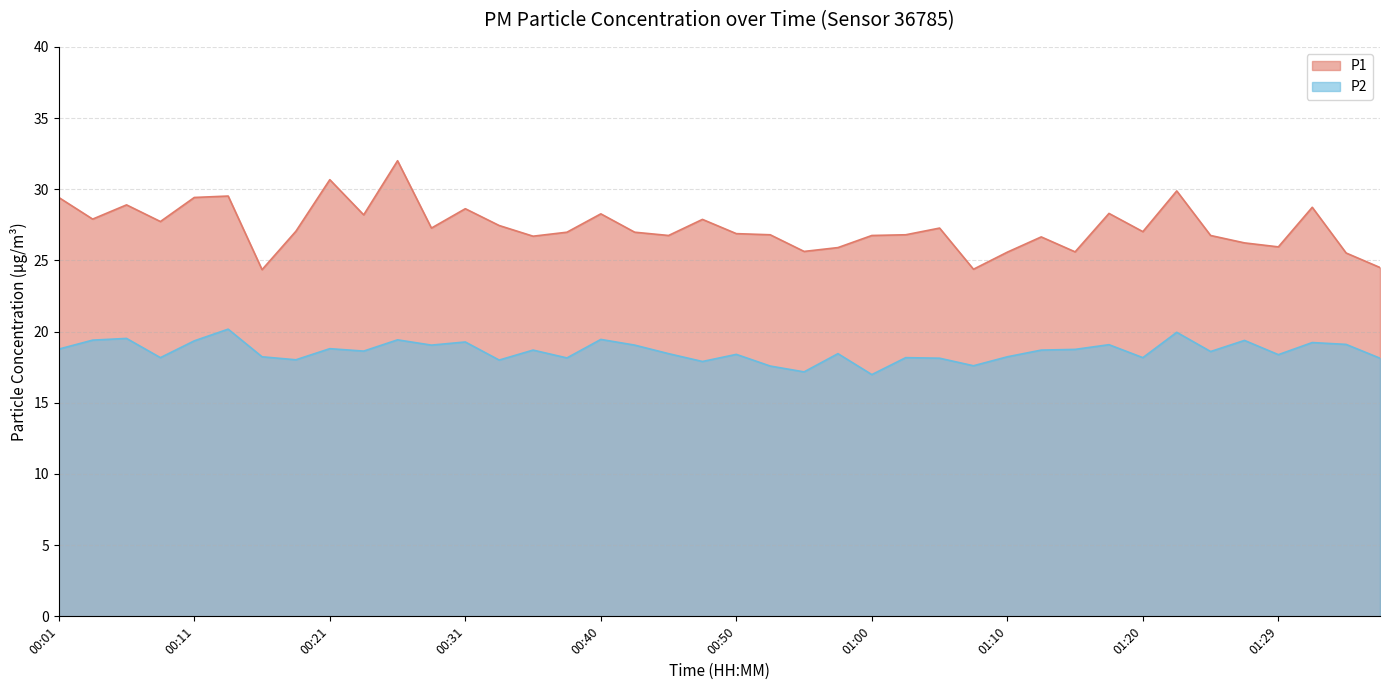

What is the value of the P2 point at the 30th from the left?

18.7